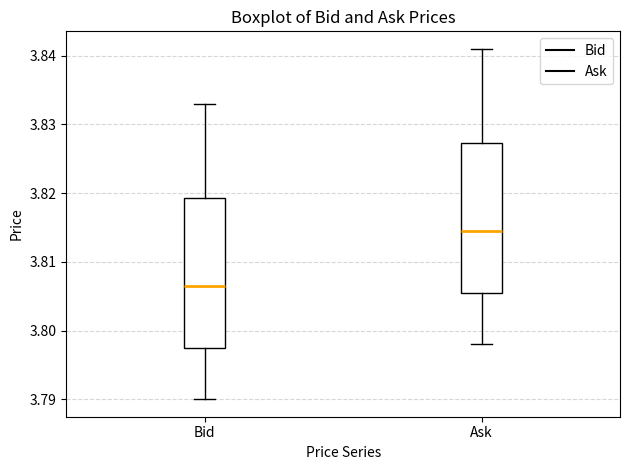

Reading left to right, read every box against the y-axis: the position of its median line, the range the box covers, and the ends of its whiskers. The values are not printed on the chart, so give them approximately, as read against the axis.

Bid: median 3.807, box 3.798 to 3.819, whiskers 3.790 to 3.833
Ask: median 3.815, box 3.806 to 3.827, whiskers 3.798 to 3.841